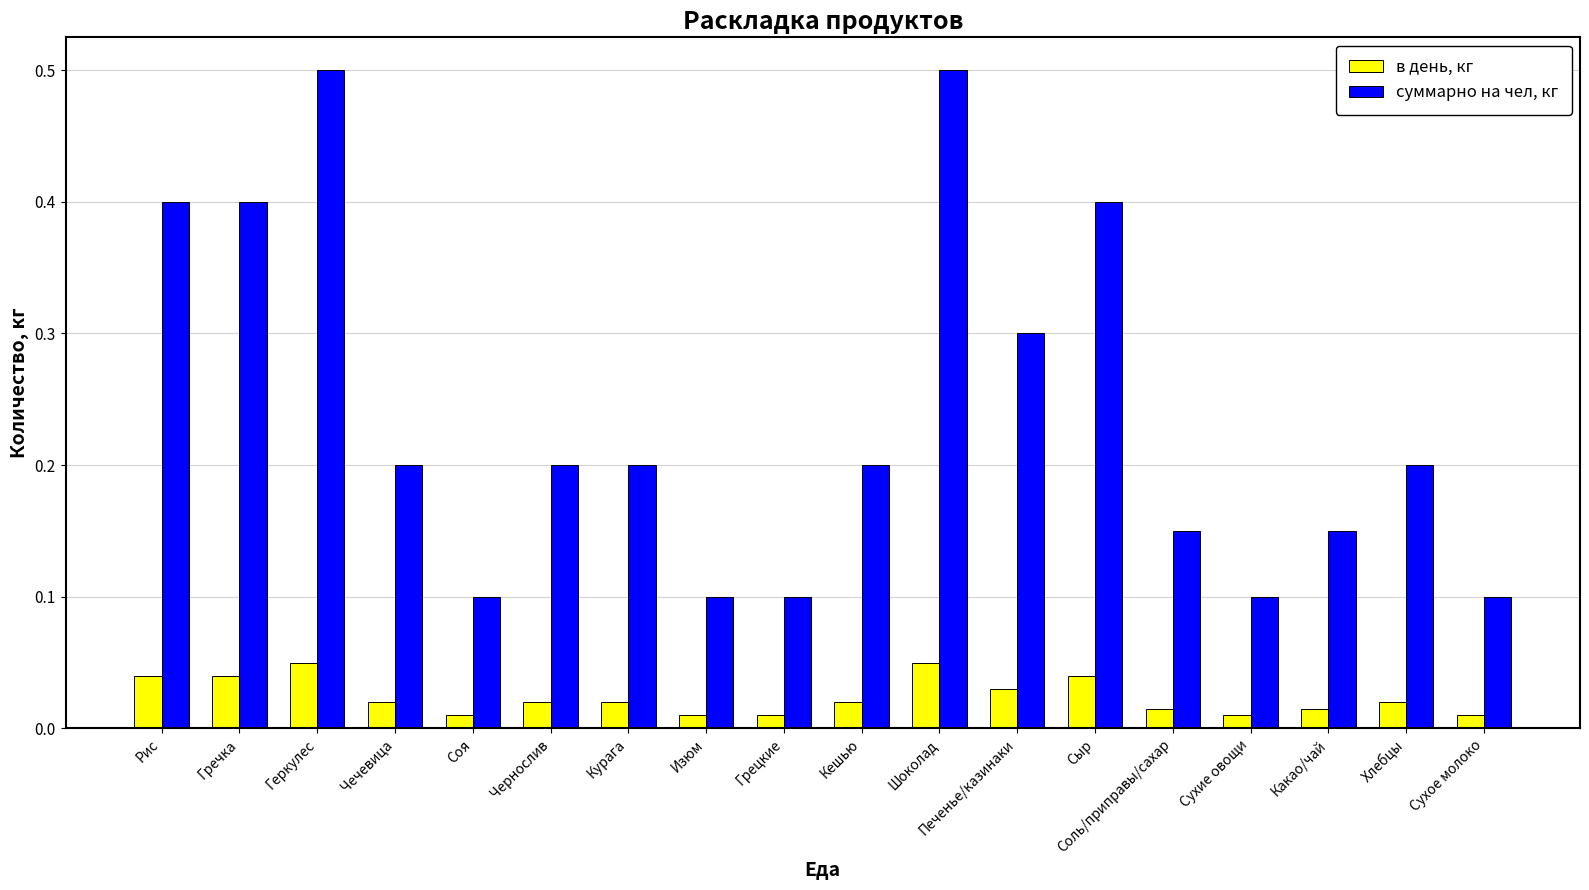

At how many categories does at least one series exceed 0?

18